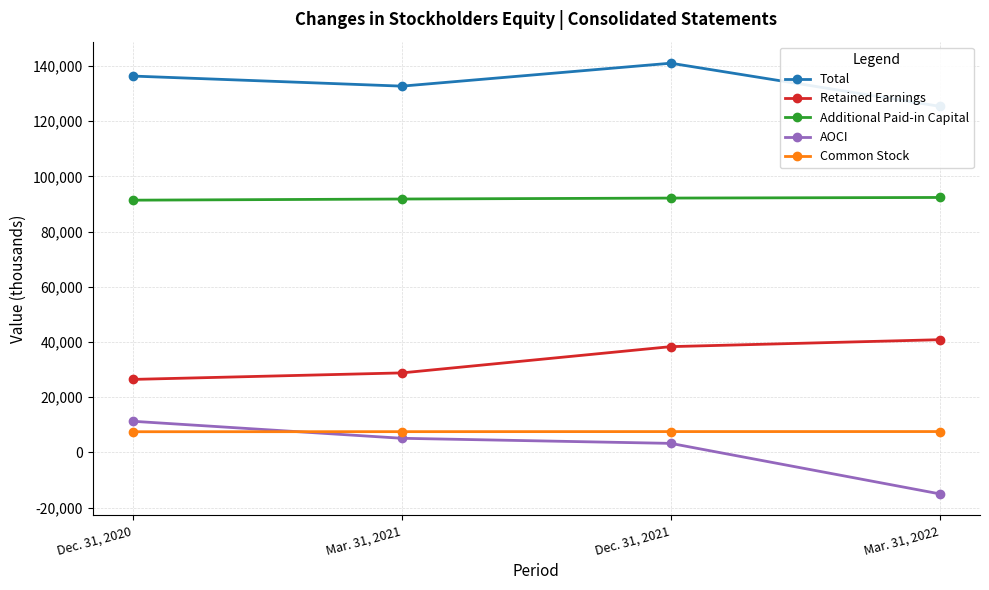

What is the difference between the highest and lowest values at Dec. 31, 2021?

137719